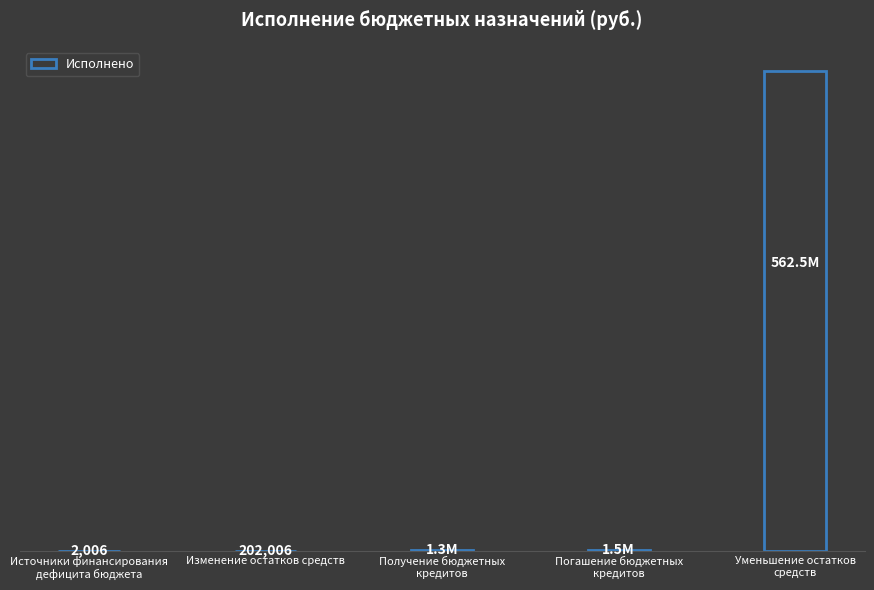

Are the bars horizontal?

No